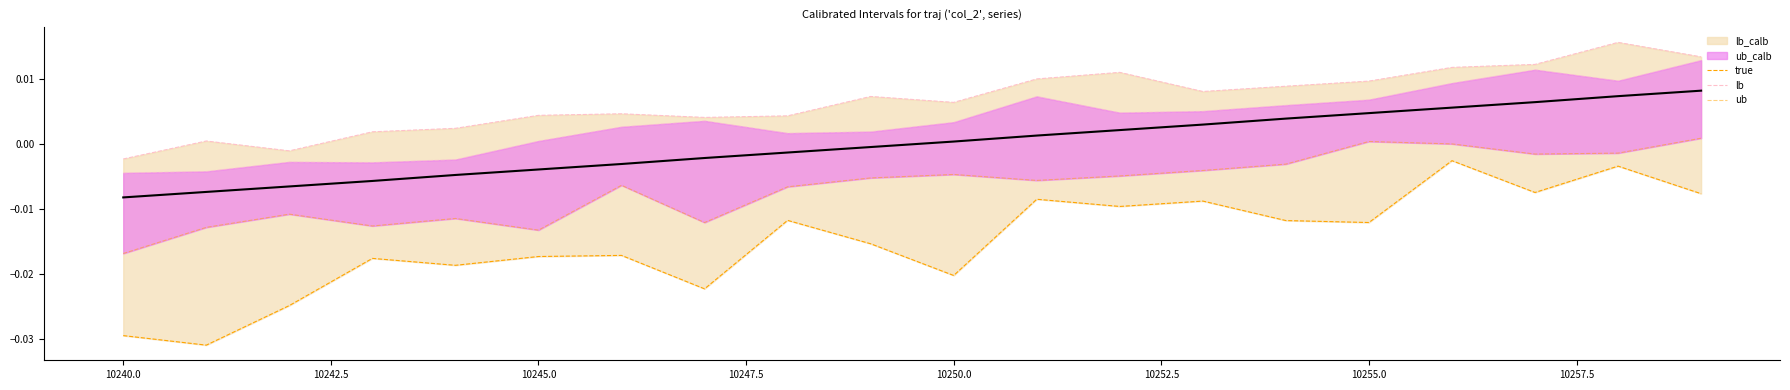

How many values in true are above zero?

10